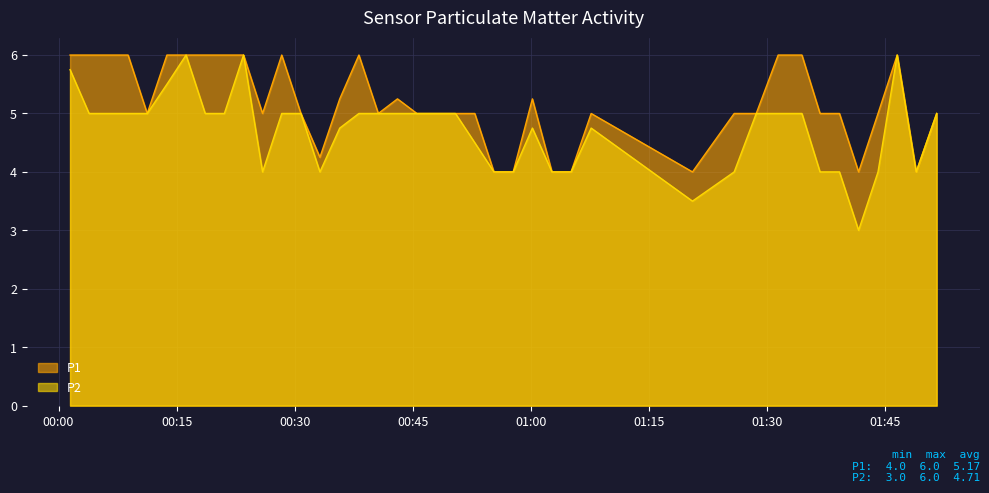

True or false: P2 and P1 intersect in this chart.

False